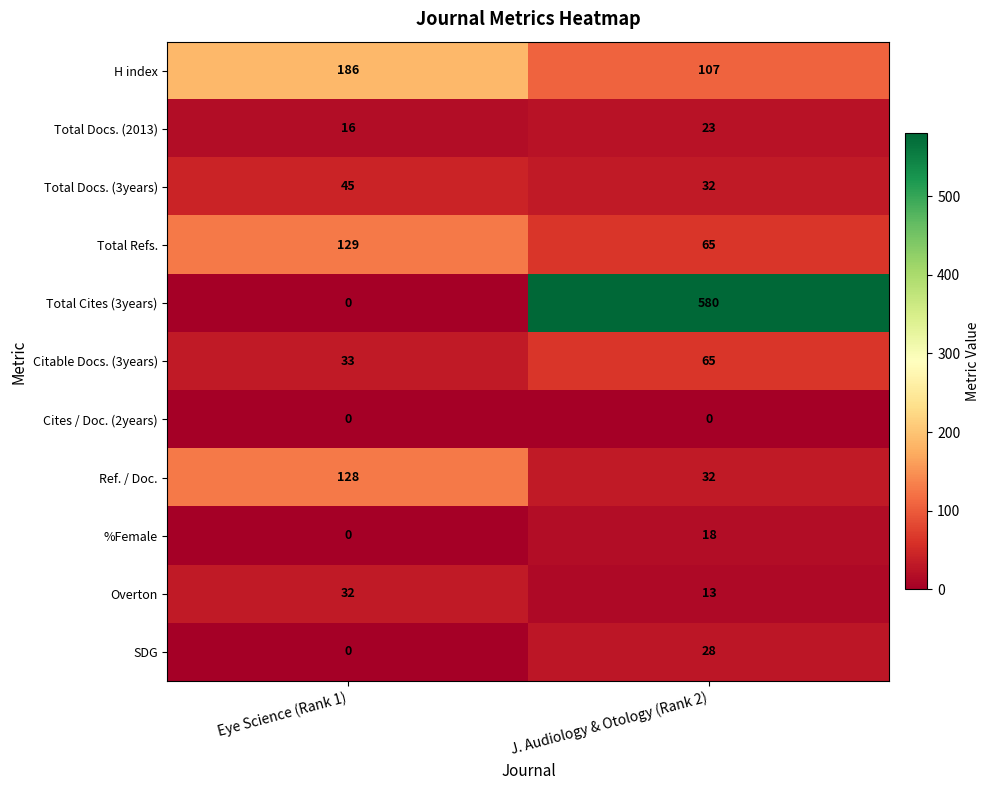

Reading left to right, what are all the values shown in this chart?

H index: 186	107
Total Docs. (2013): 16	23
Total Docs. (3years): 45	32
Total Refs.: 129	65
Total Cites (3years): 0	580
Citable Docs. (3years): 33	65
Cites / Doc. (2years): 0	0
Ref. / Doc.: 128	32
%Female: 0	18
Overton: 32	13
SDG: 0	28